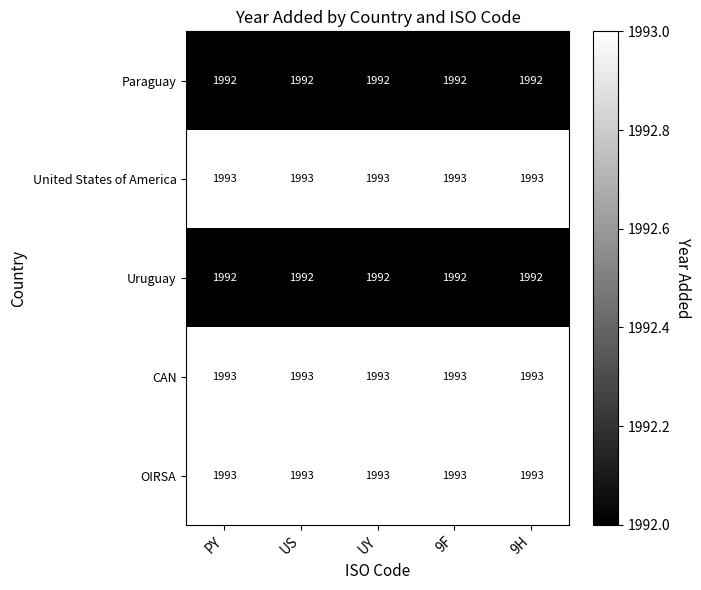

True or false: CAN has a value of 1993 at US.

True